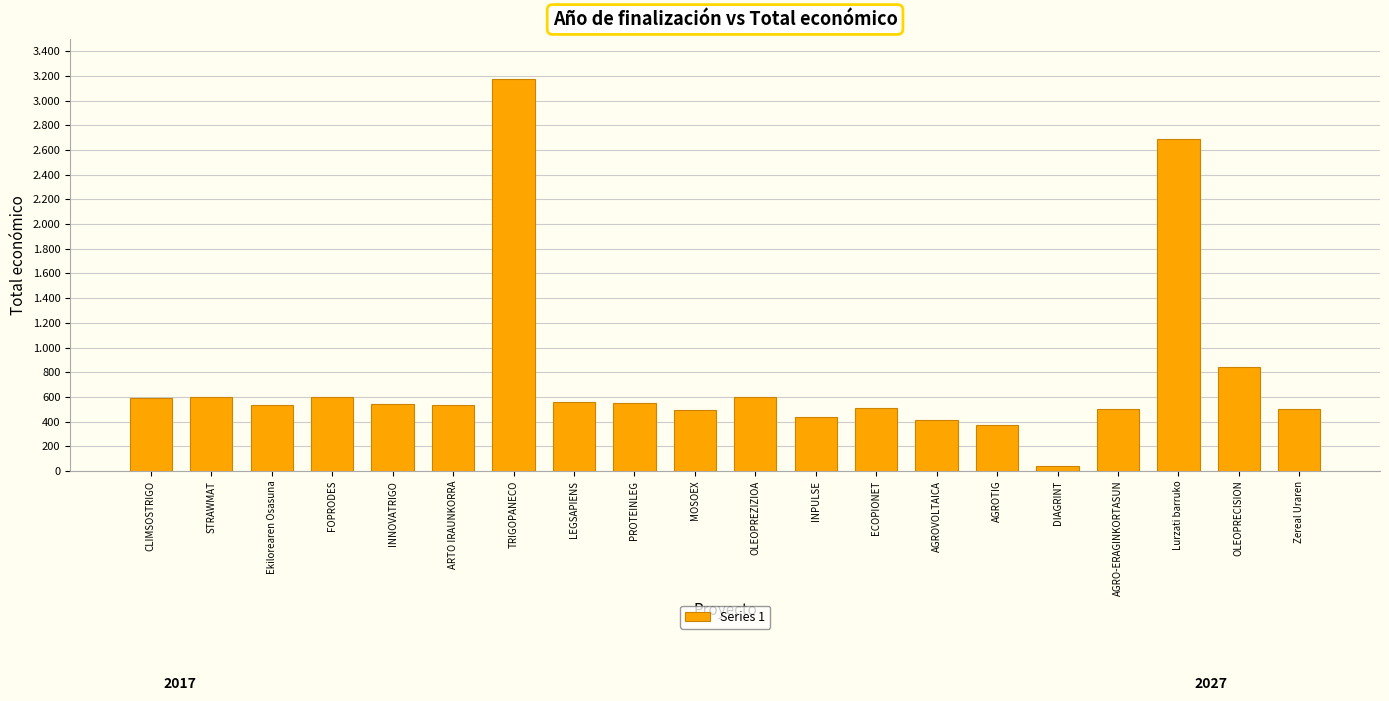

Reading left to right, what are all the values shown in this chart?

590712	597320	533449	599211	544637	532579	3178596	559562	552147	497232	599644	439594	509019	410154	372411	37924	498488	2685474	842014	499930